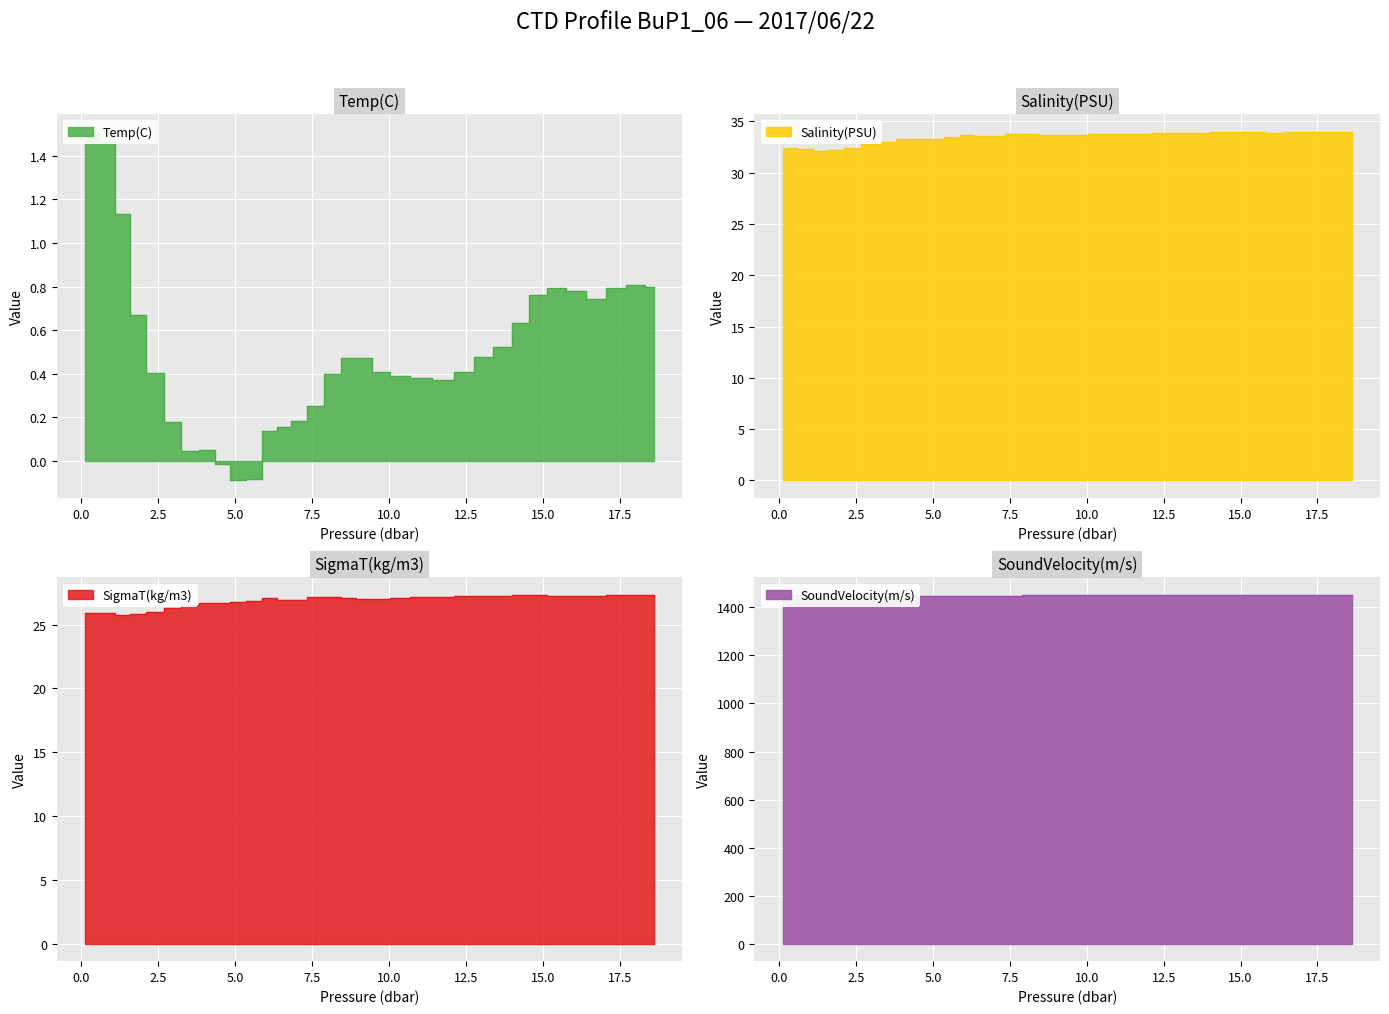

Where is the first local maximum for Salinity(PSU)?

0.26